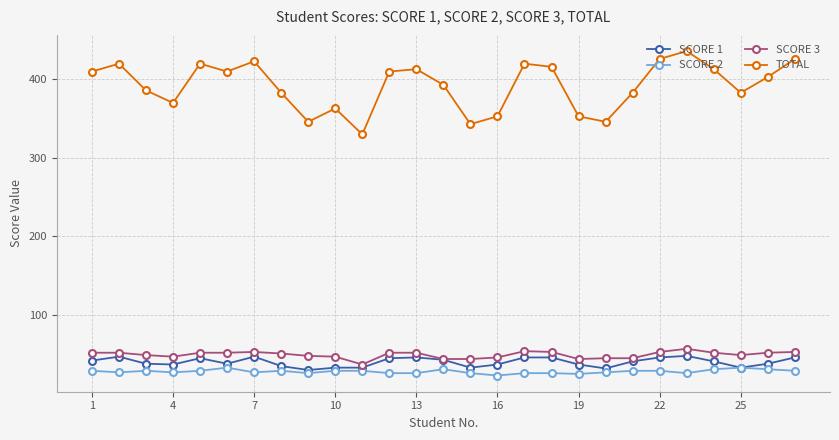

True or false: SCORE 2 and TOTAL cross at least once.

False